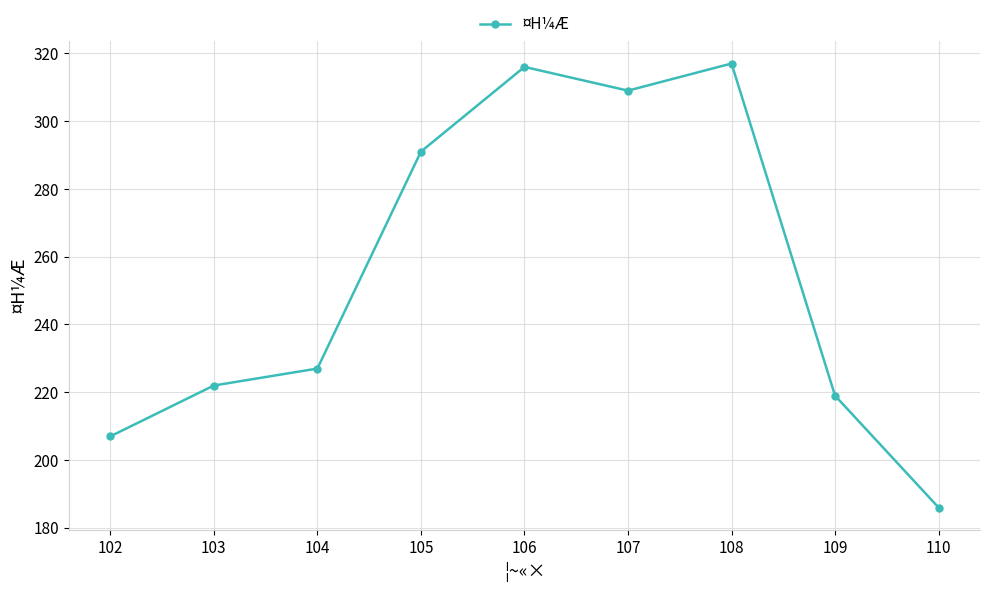

Reading right to left, what are all the values shown in this chart?

110=186	109=219	108=317	107=309	106=316	105=291	104=227	103=222	102=207